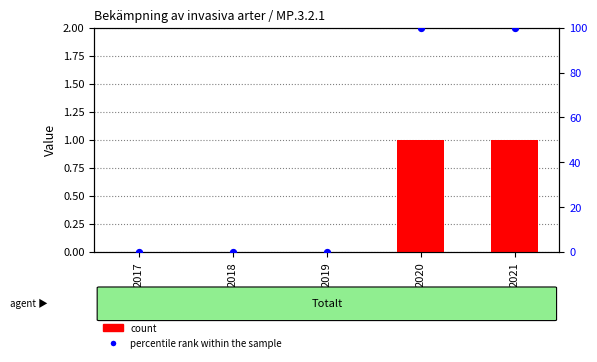

Is the value of percentile rank within the sample at 2018 greater than the value of count at 2021?

No